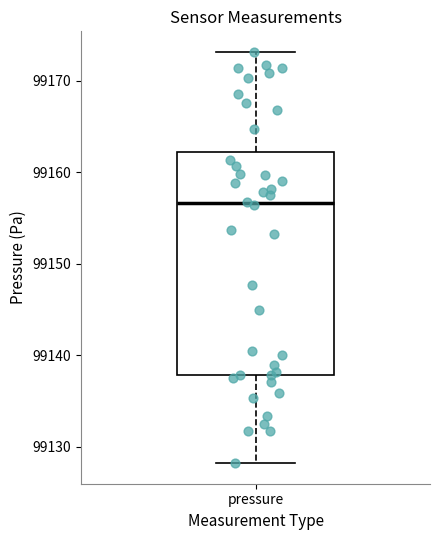

Read this box plot against the y-axis: the position of the median line, the range covered by the box, and the ends of both whiskers. The values are not printed on the chart, so give them approximately, as read against the axis.

median 99157, box 99138 to 99162, whiskers 99128 to 99173